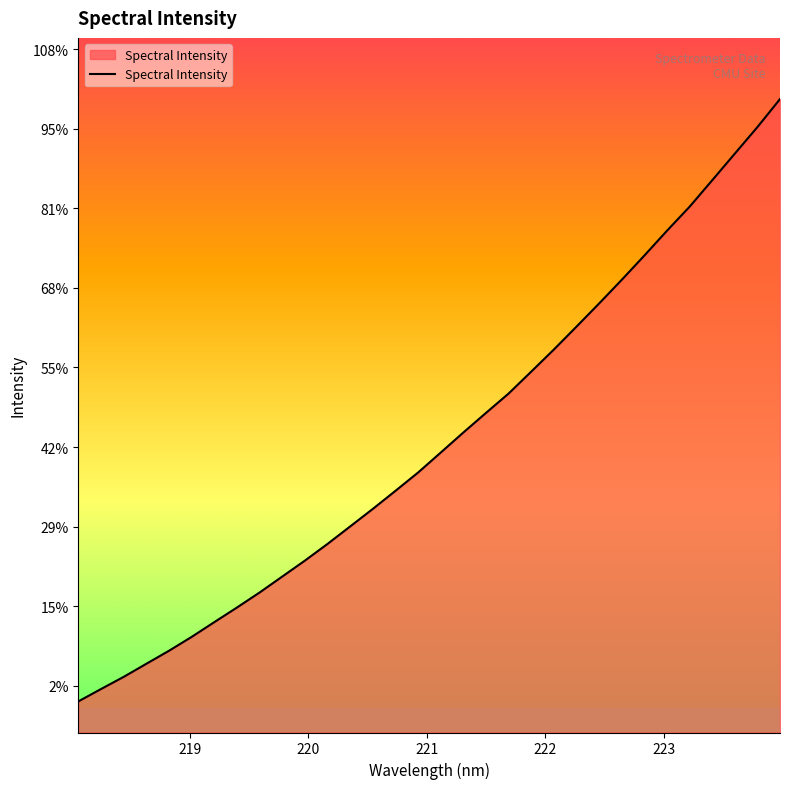

True or false: the data has more than 1 interior local peaks.

False